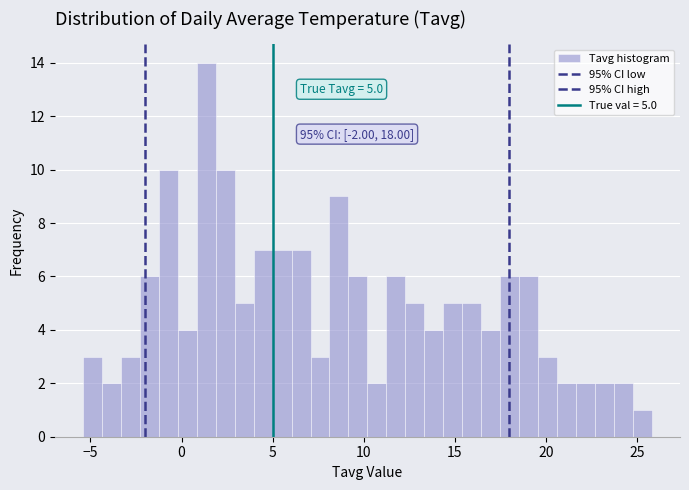

Read against the x-axis, roughly where is the centre of the tallest bar?

1.5